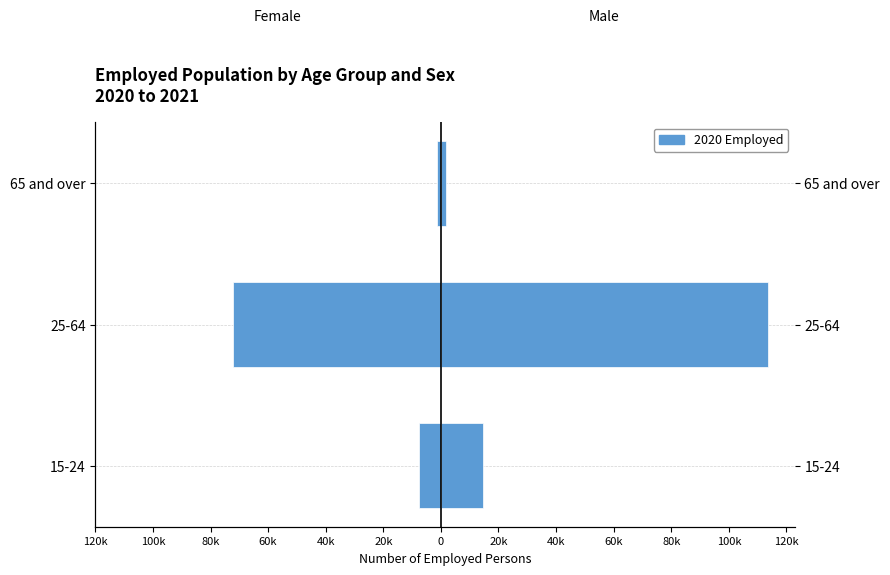

How many bars are there in total?

6